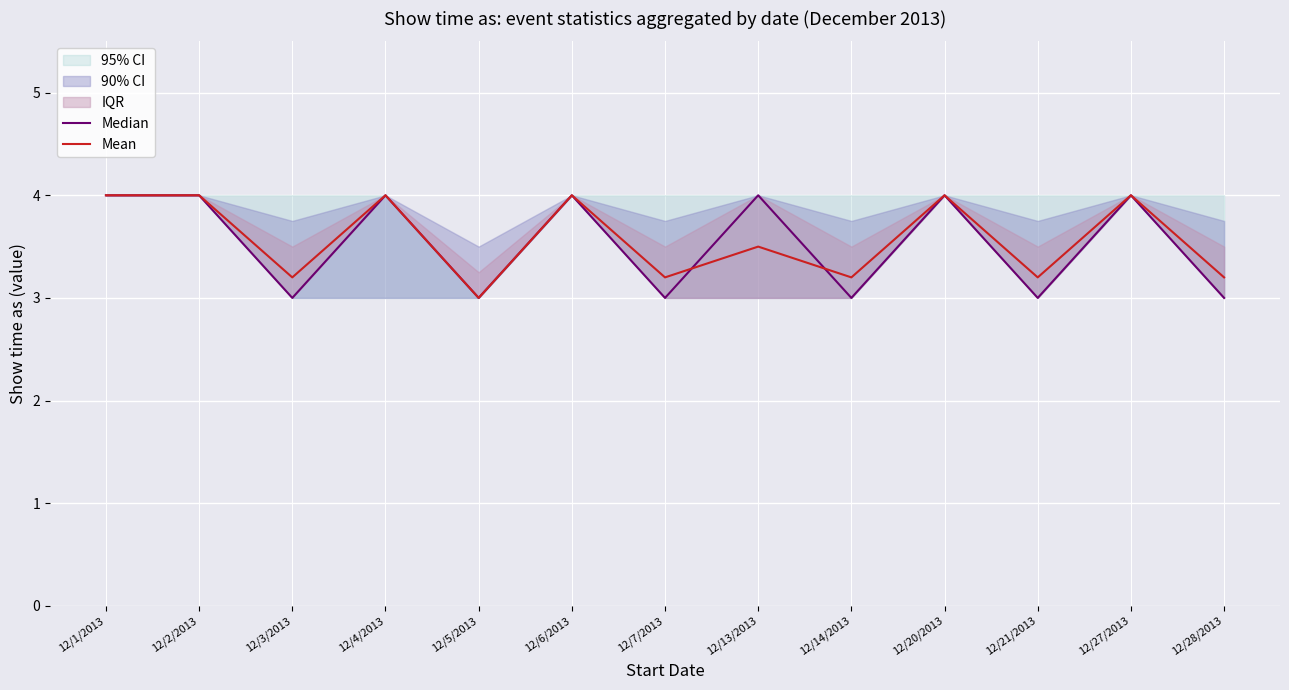

At which category is the sum across all series the highest?

12/1/2013